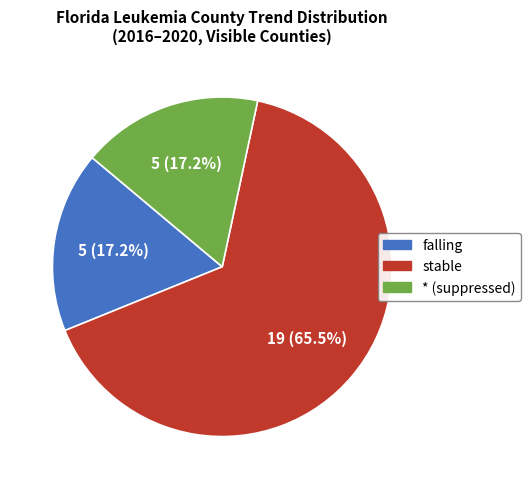

Does any single category account for the majority?

Yes